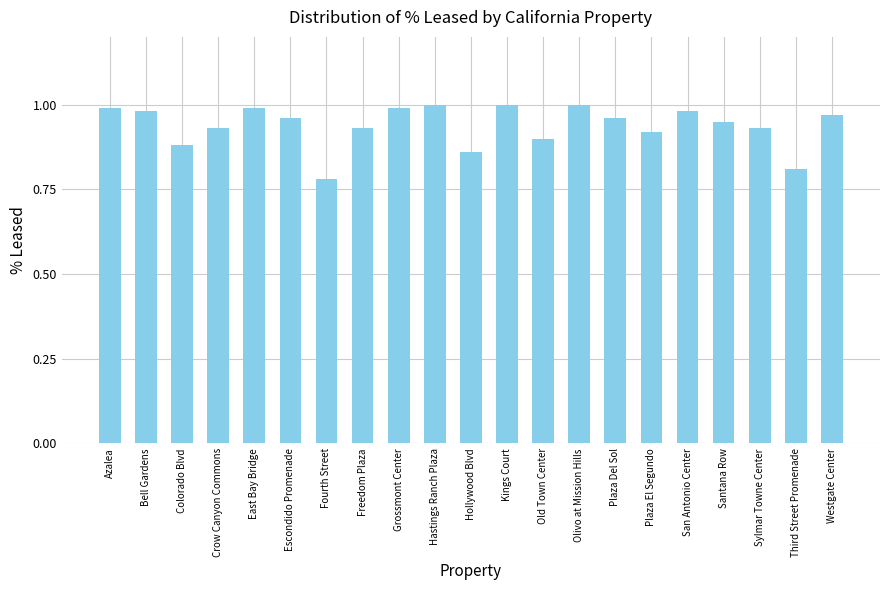

True or false: the data shows 1.6 at Bell Gardens.

False